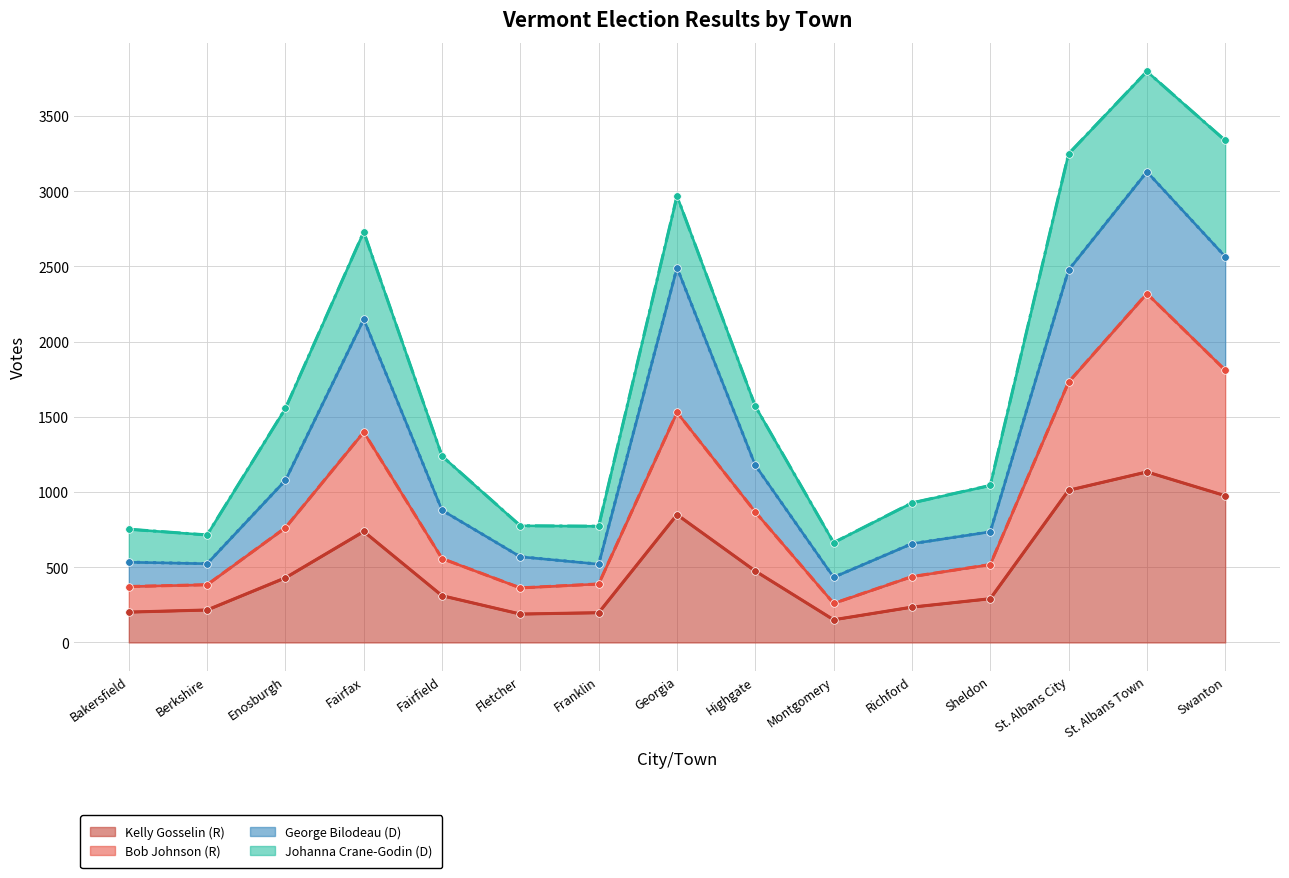

Is the value of Bob Johnson (R) at Highgate greater than the value of Kelly Gosselin (R) at Richford?

Yes